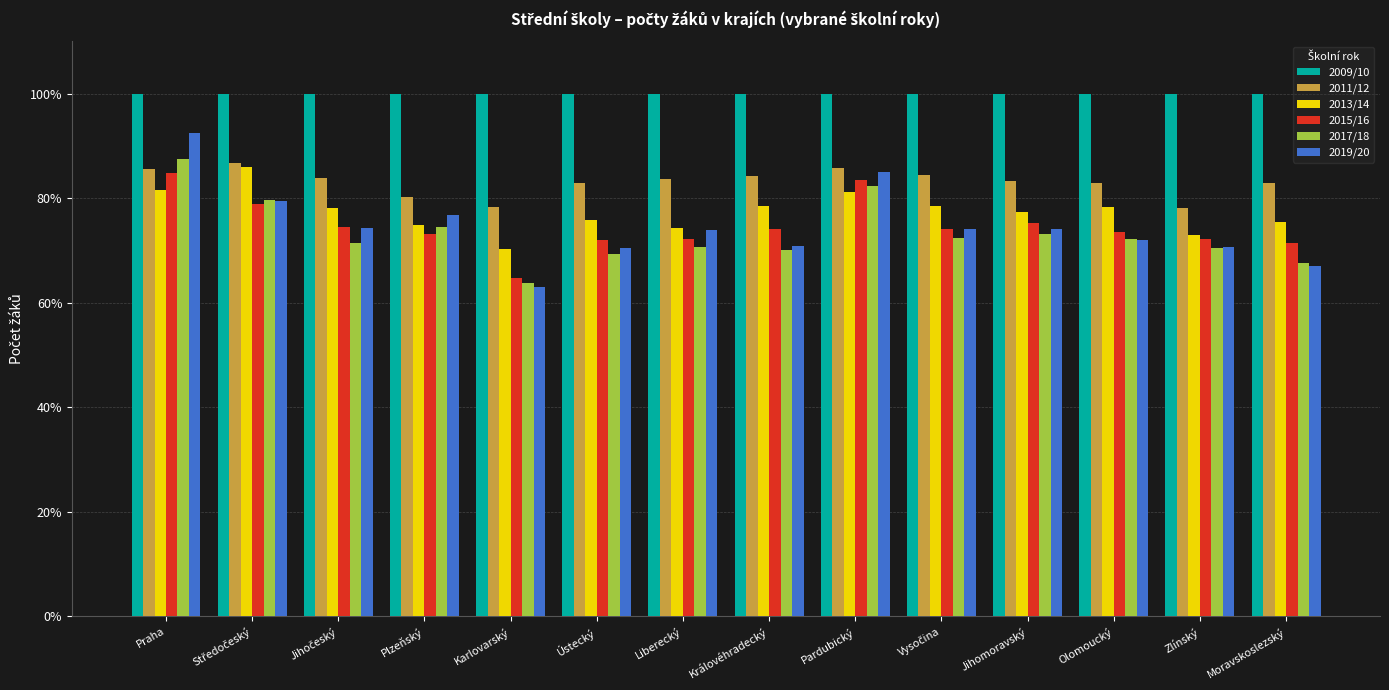

How many distinct data groups are displayed?

6